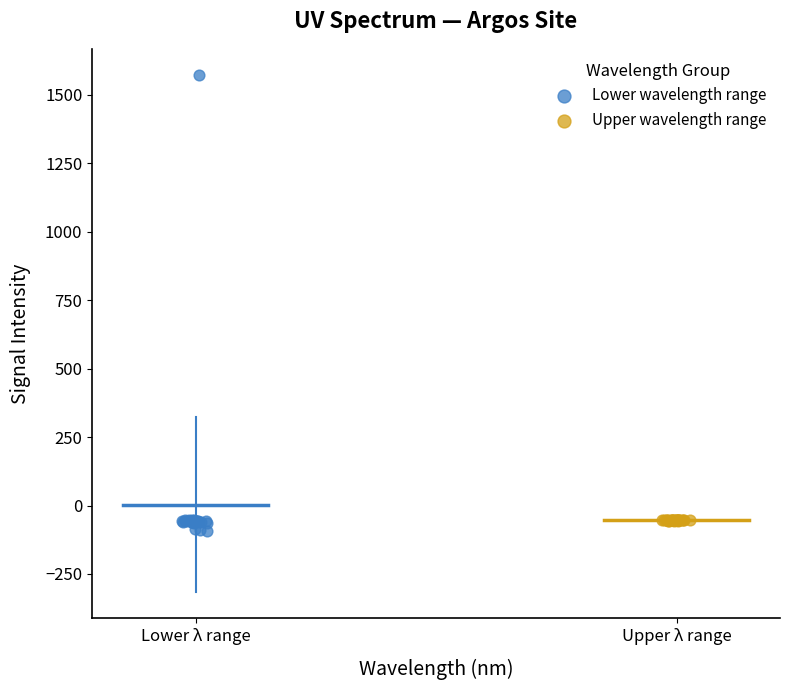

Which series has the largest Y range (max minus min)?

Lower wavelength range